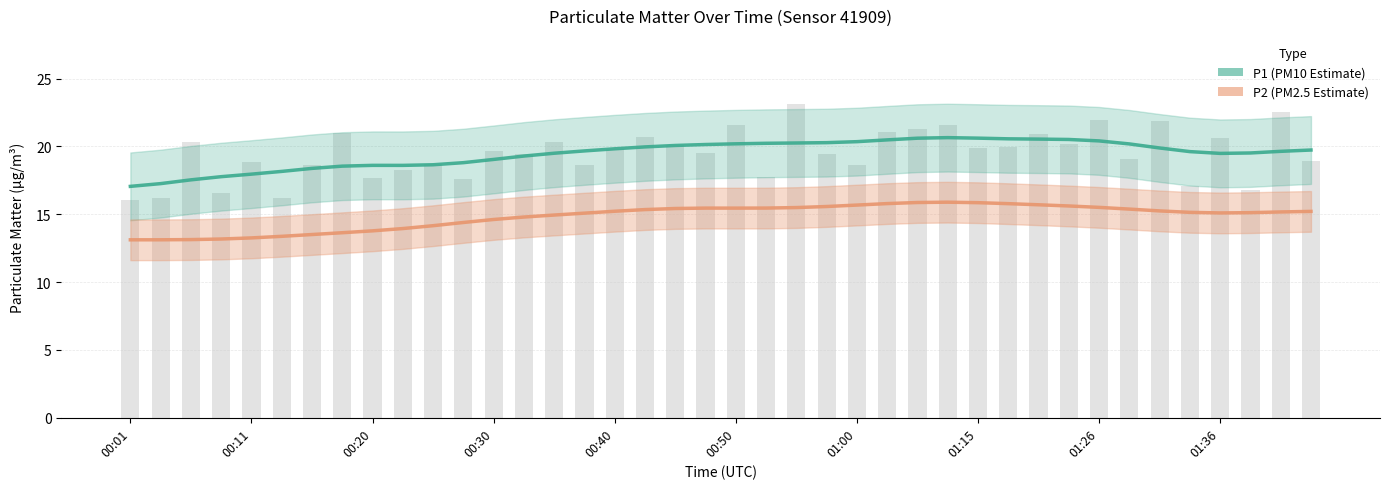

Is the value of P2 (PM2.5 Estimate) at 34 greater than the value of P1 (PM10 Estimate) at 36?

No